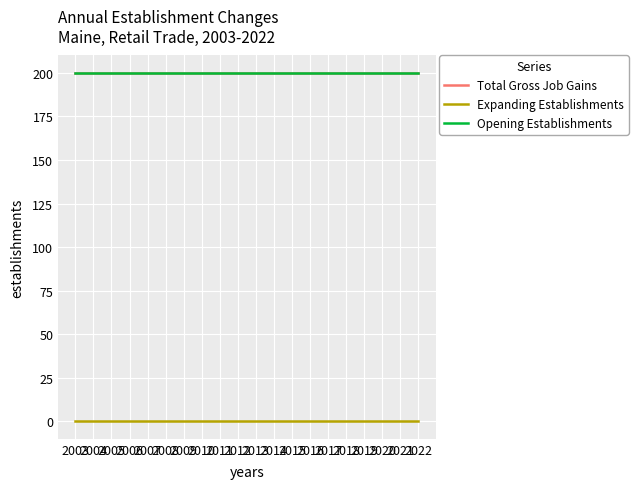

Does the chart display data point markers on the line(s)?

No